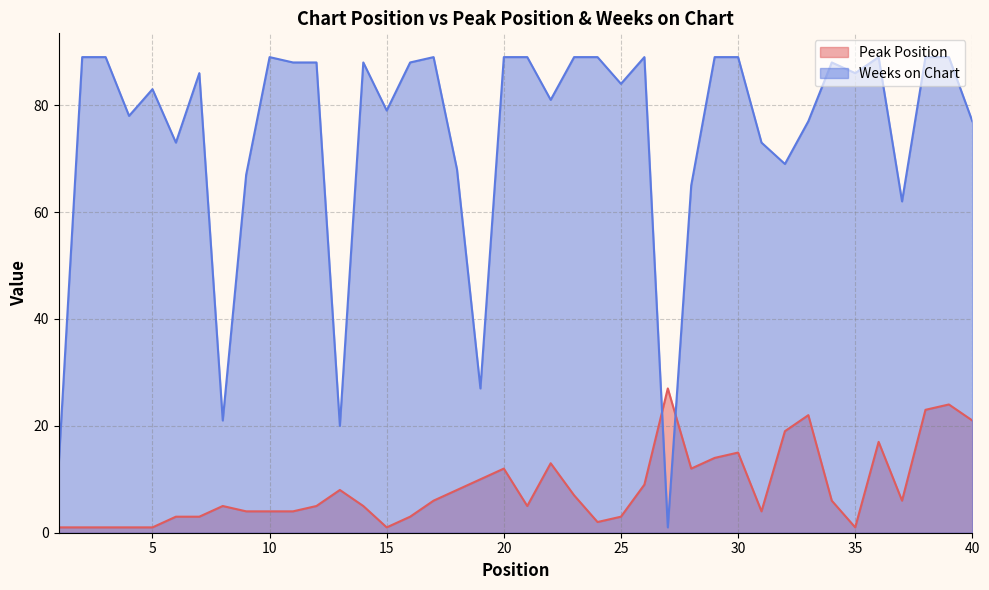

Where is the first local minimum for Peak Position?

15